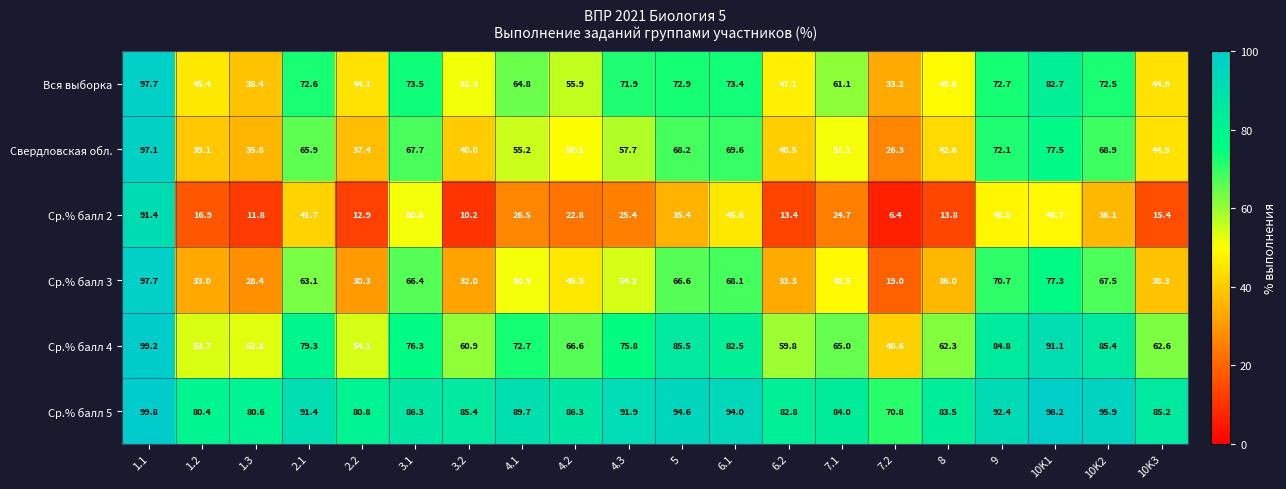

Is it true that Ср.% балл 2 equals 15.0 at 4.2?

False